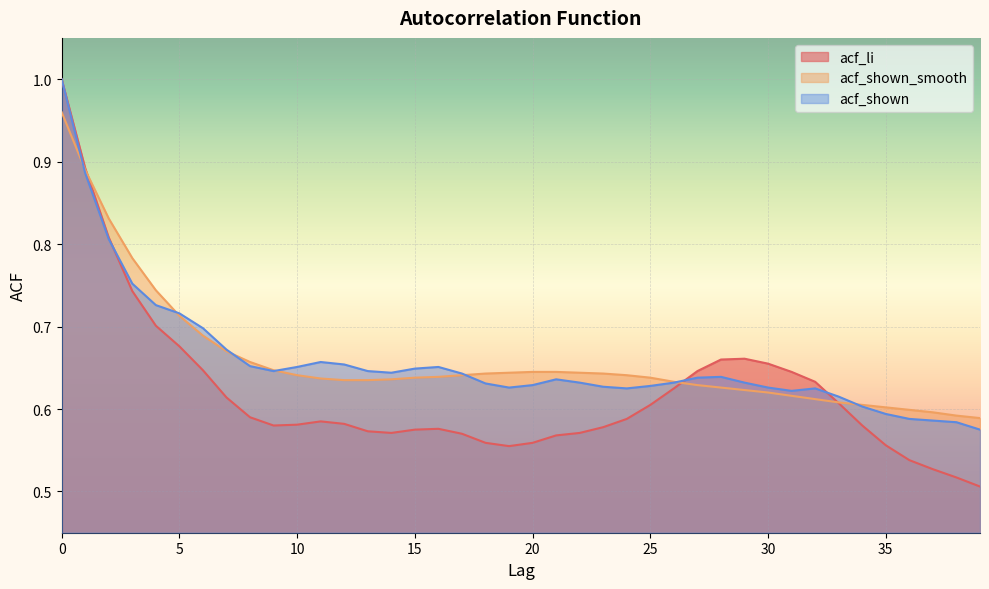

At 17, list the series in order from smallest to largest.

acf_li, acf_shown_smooth, acf_shown